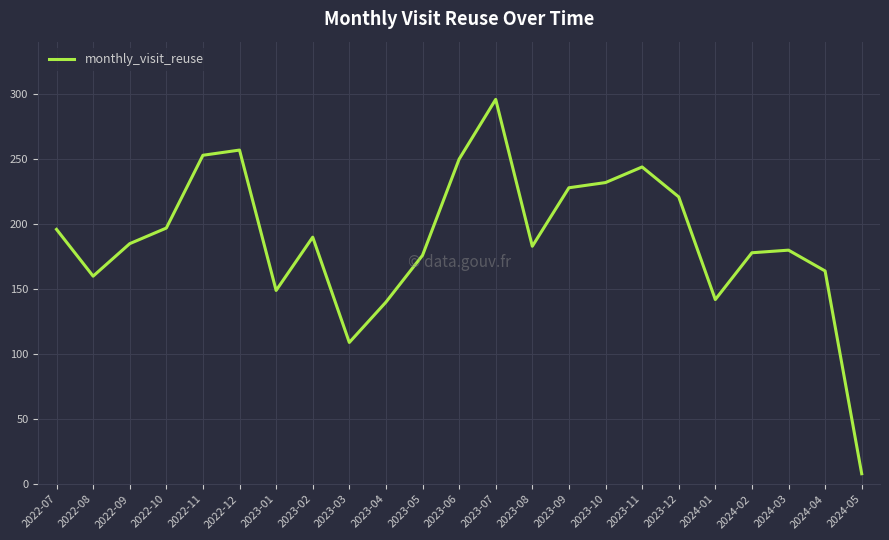

Which category has the highest value across all series?

2023-07